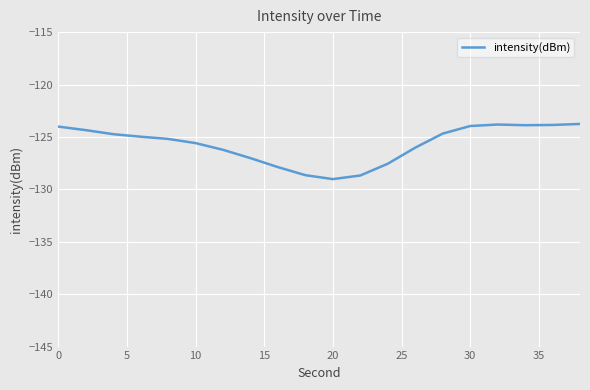

What is the minimum value shown in the chart?

-129.0